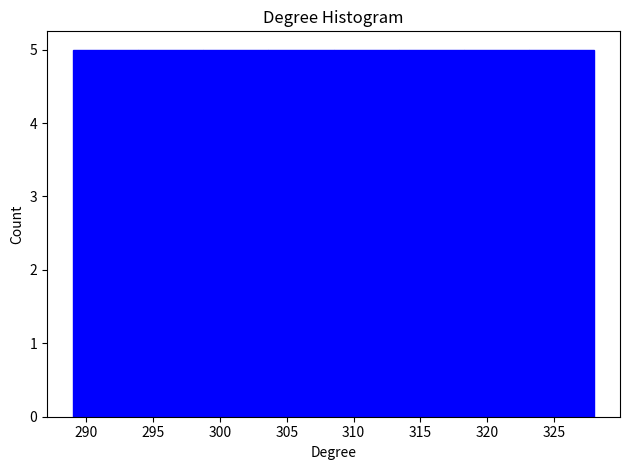

Reading left to right, transcribe this chart: for each bar, give the range it covers on the x-axis and its height. Neither the bar edges nor the heights are printed on the chart, so give them approximately, as read against the axes.

289.0 to 294.0: 5
294.0 to 299.0: 5
299.0 to 303.5: 5
303.5 to 308.5: 5
308.5 to 313.5: 5
313.5 to 318.5: 5
318.5 to 323.0: 5
323.0 to 328.0: 5